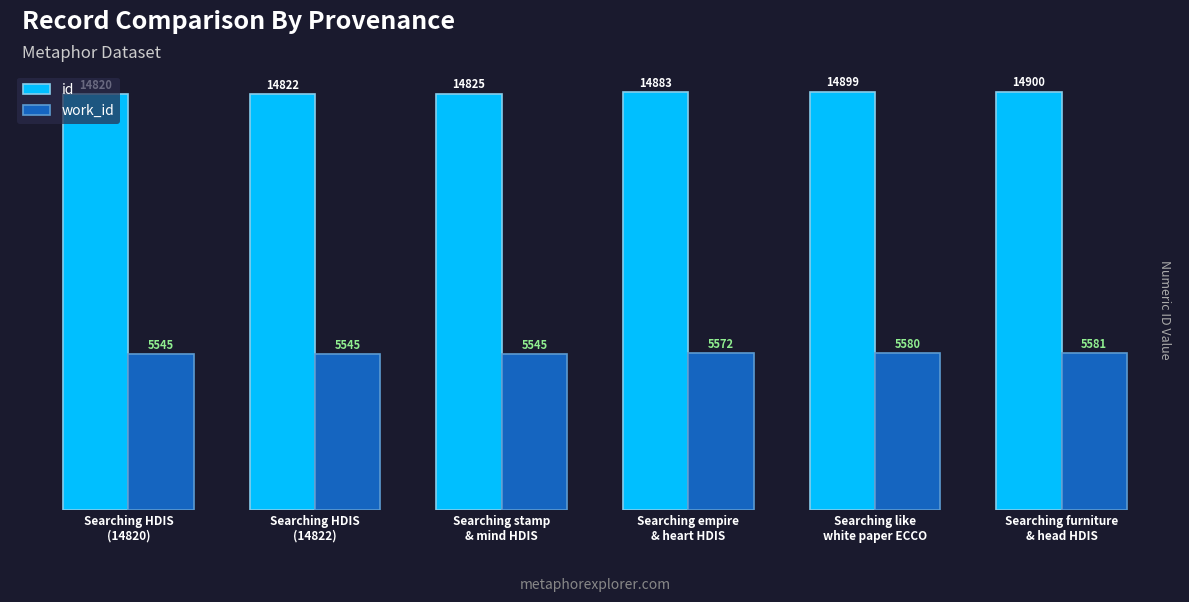

At which category does the chart reach its peak across all series?

Searching furniture
& head HDIS